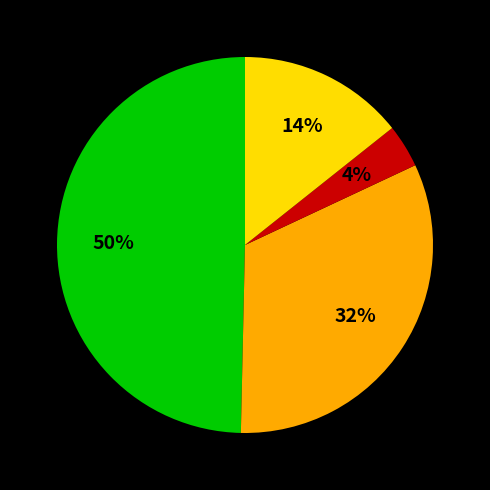

Is there a majority slice in this chart?

No